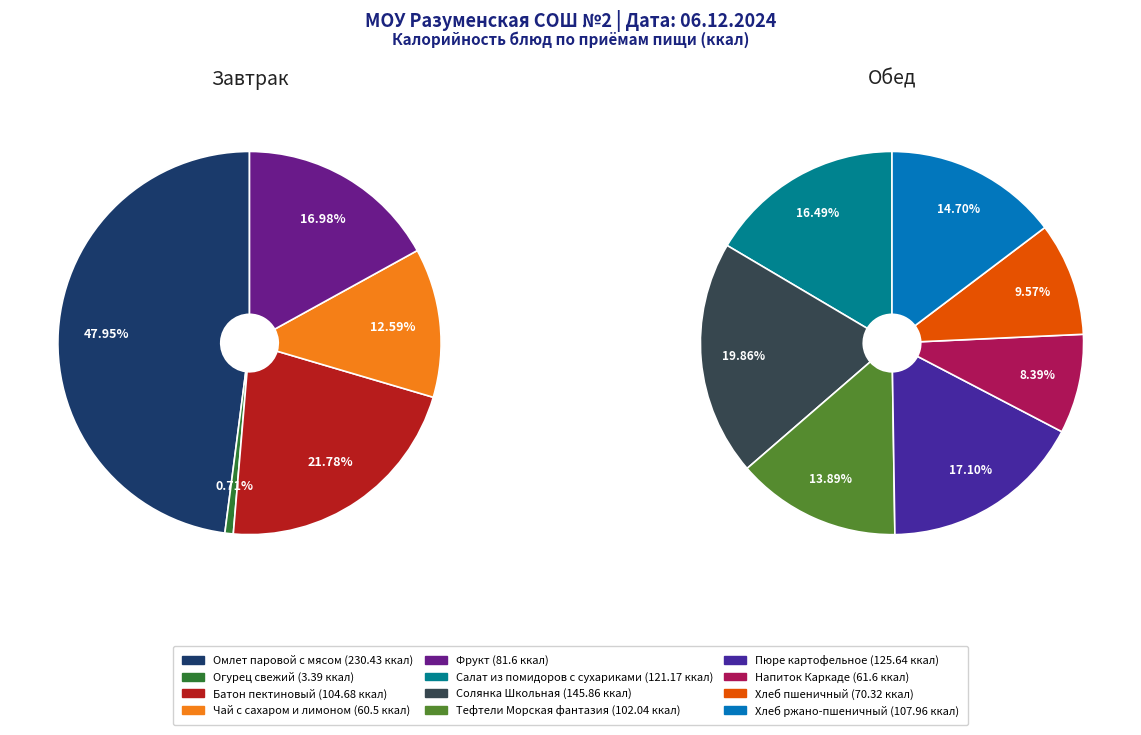

Count the number of slices in the pie.

12